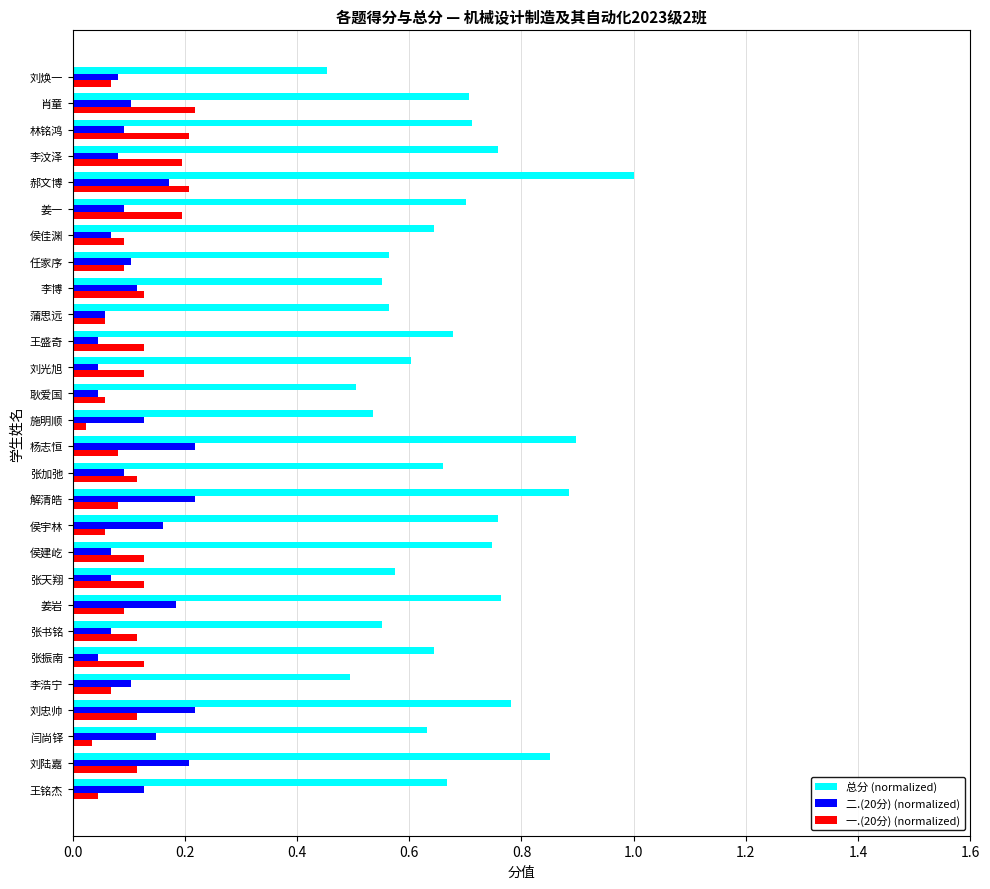

True or false: 总分 (normalized) has a value of 0.5 at 施明顺.

True